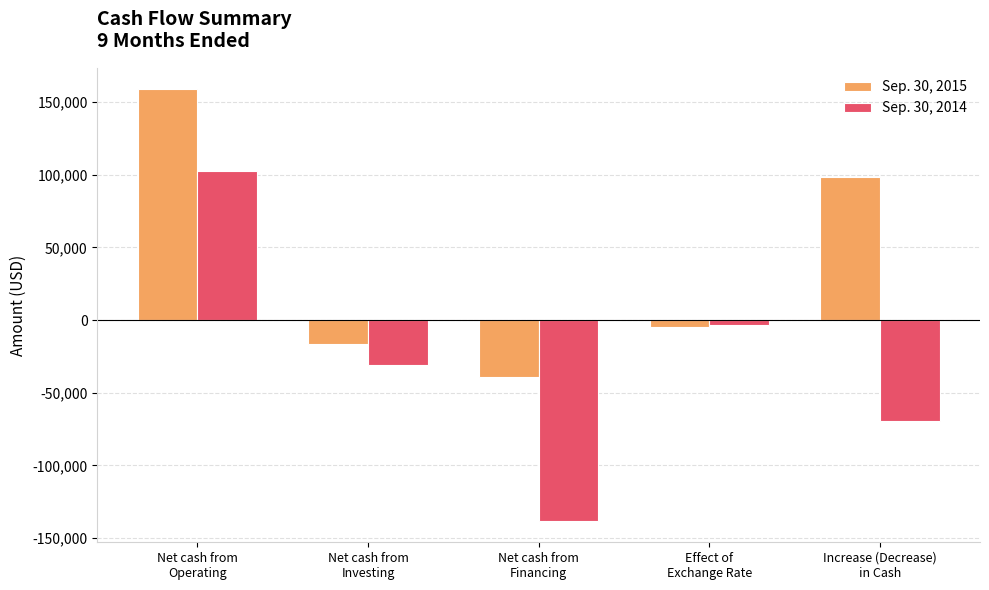

At which category is the sum across all series the highest?

Net cash from
Operating